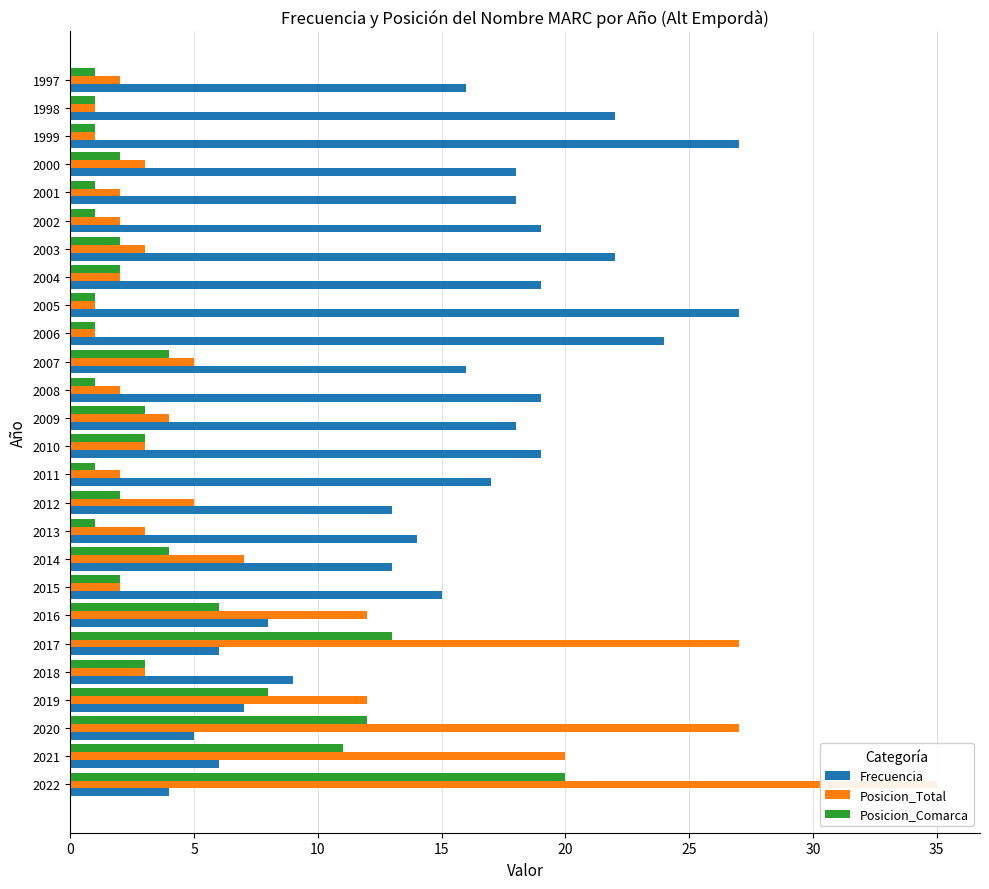

The Posicion_Total series shows 2 at 2004. True or false?

True